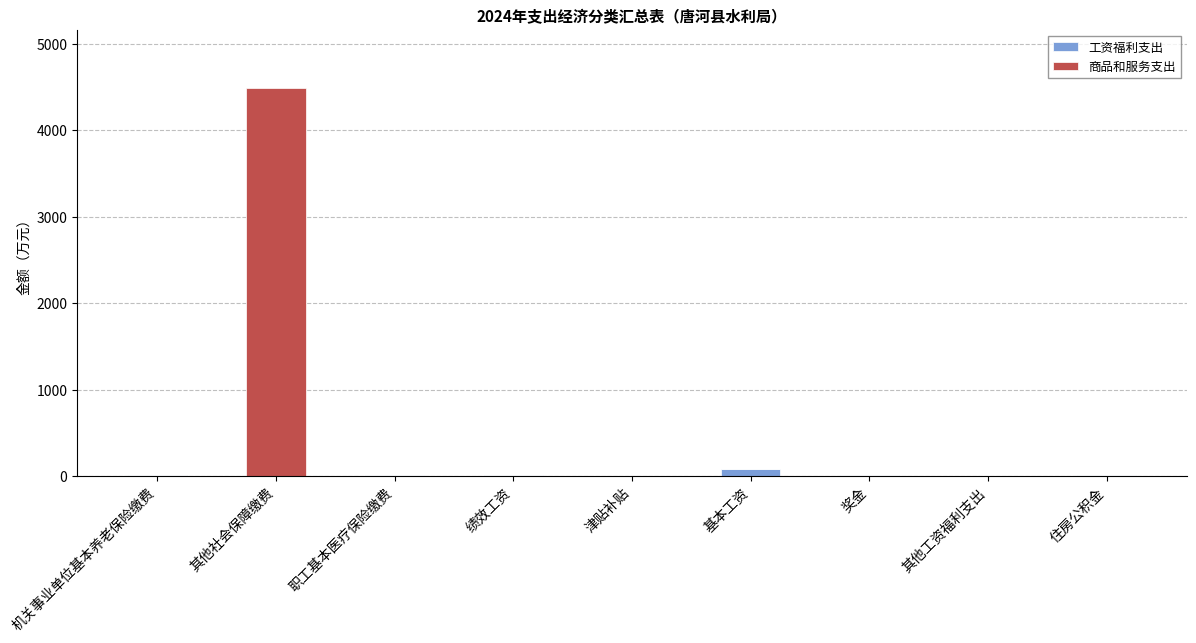

Are the bars horizontal?

No